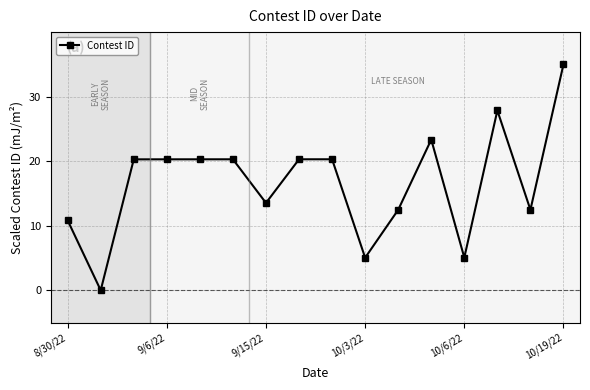

What is the maximum value shown in the chart?

35.0